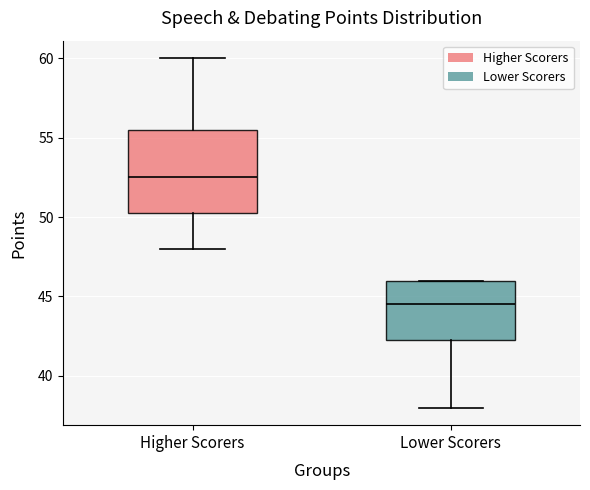

Comparing the boxes themselves (not the whiskers), which one is the tallest?

Higher Scorers